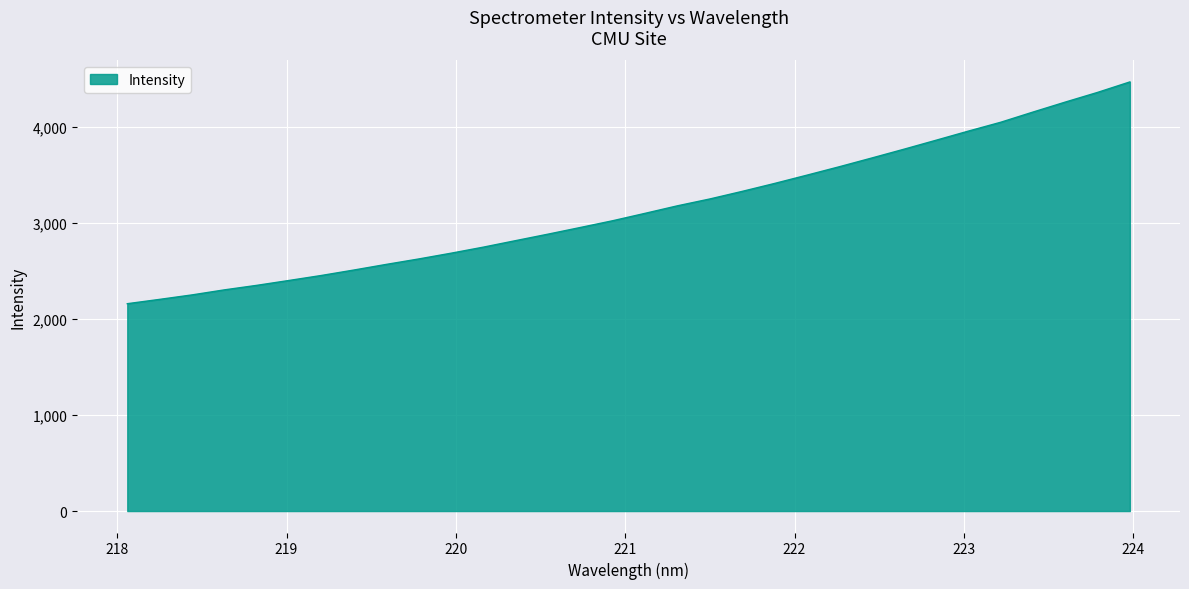

What is the difference between the maximum and minimum values?

2309.5